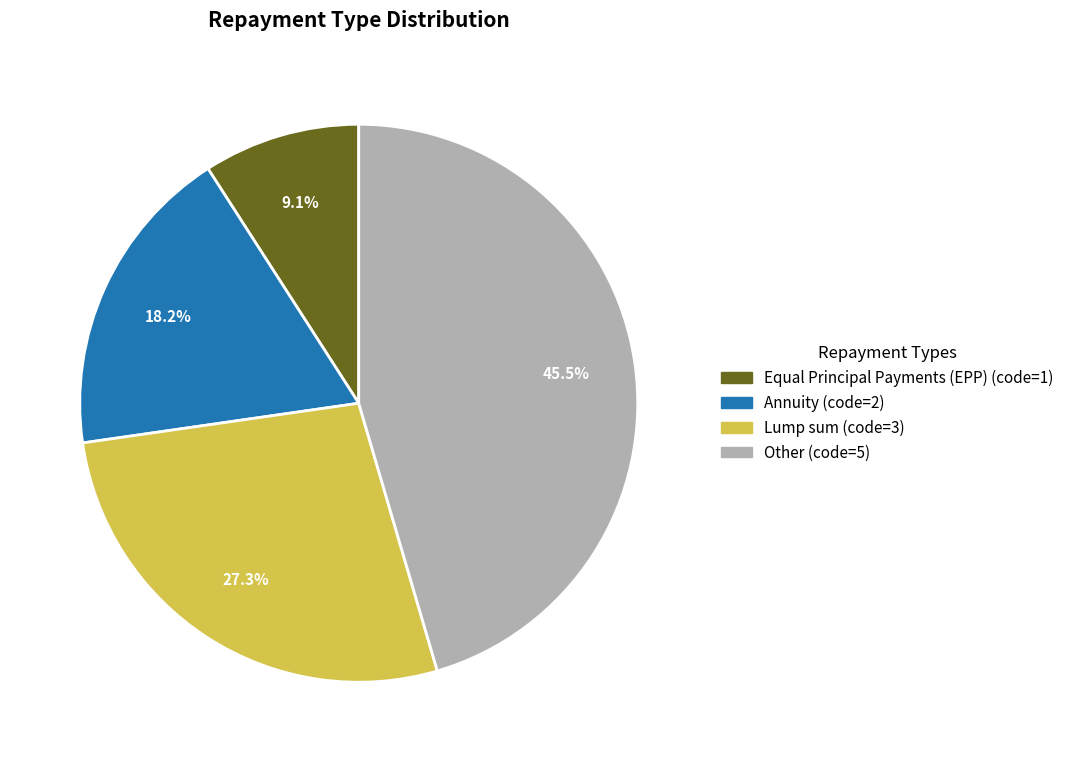

Is it true that Other is 36% of the pie?

False